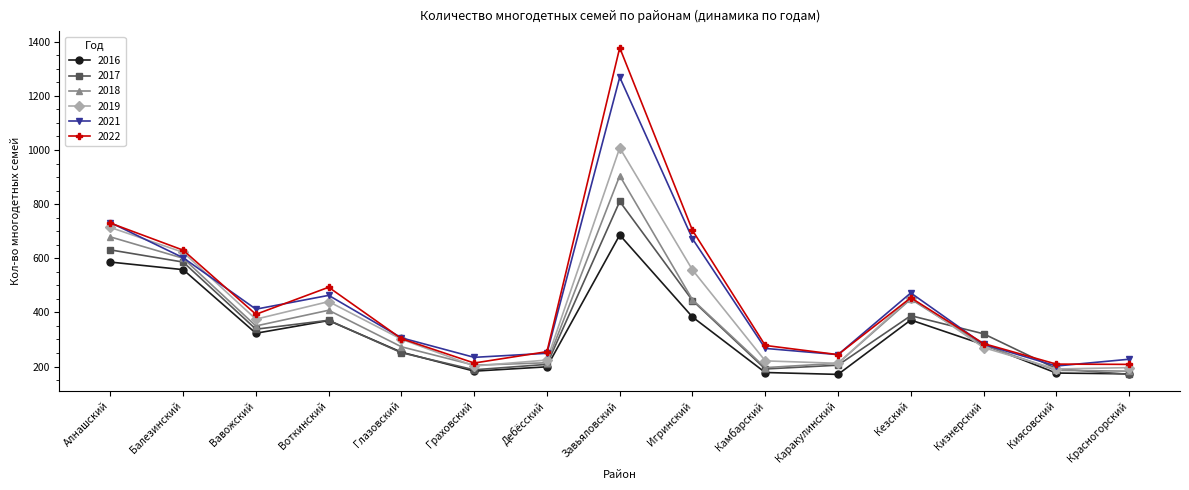

What is the difference between the second highest and minimum values in the 2017 series?

460